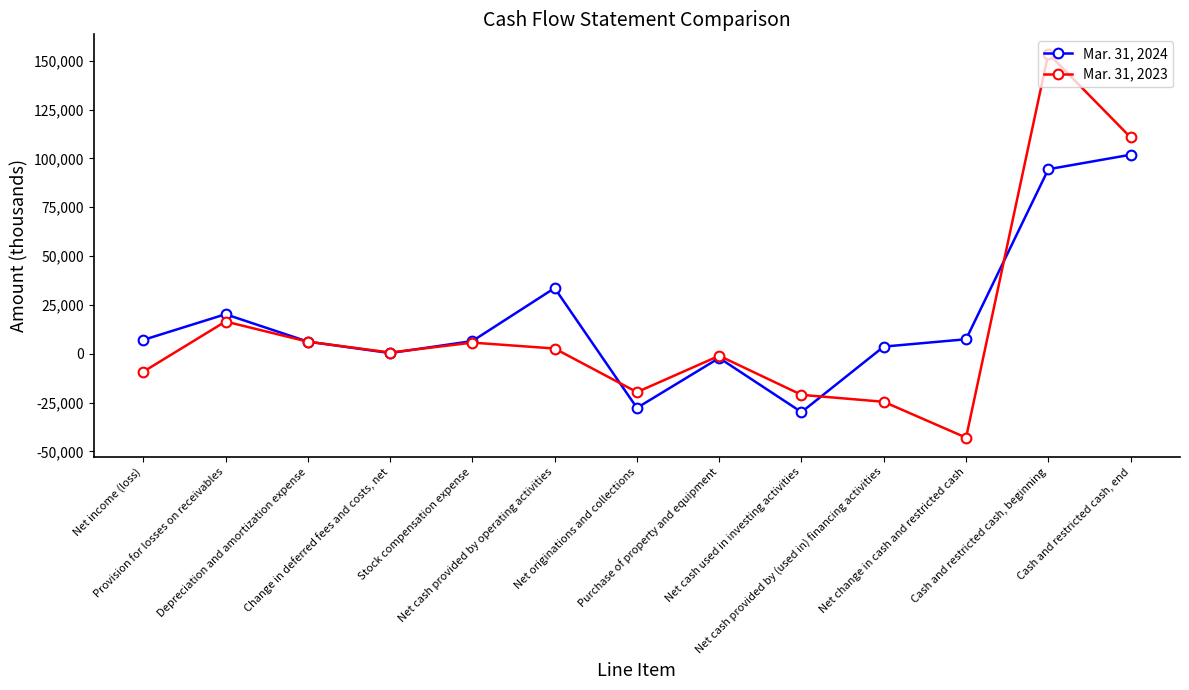

What is the value of the Mar. 31, 2023 point at the 7th from the left?

-19647